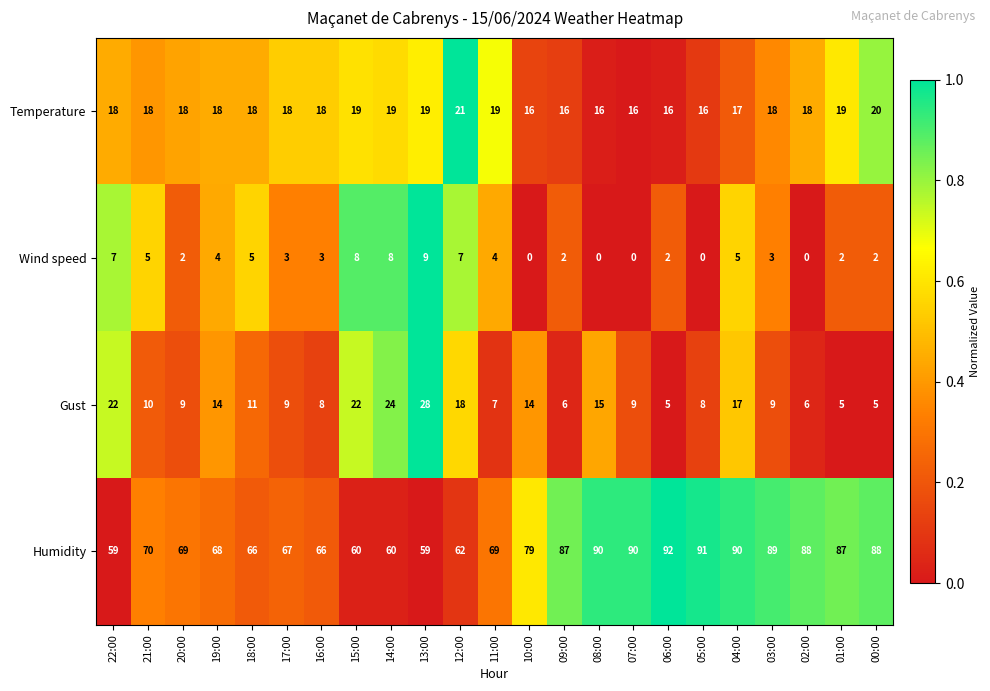

Which series has the largest range (max minus min)?

Humidity